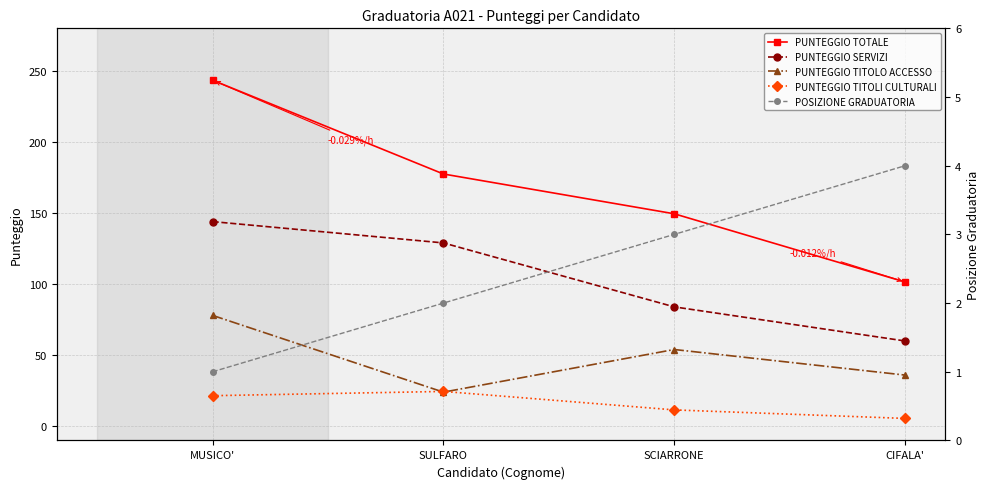

How many interior local peaks does the PUNTEGGIO TITOLO ACCESSO series have?

1